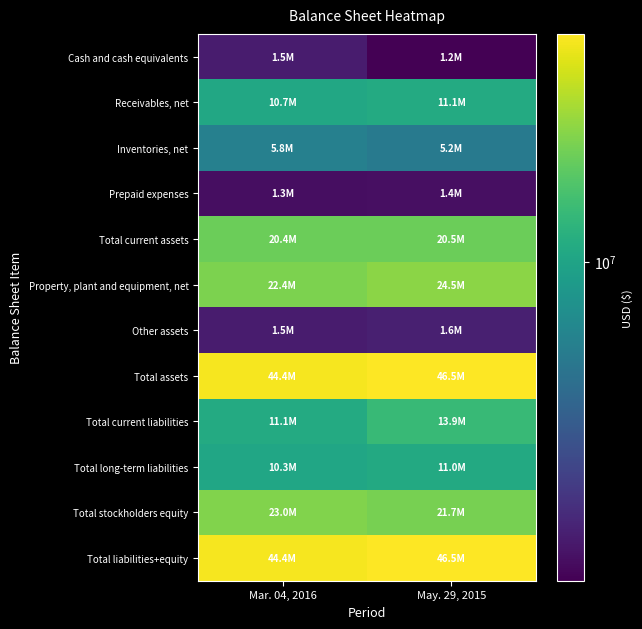

How many categories are shown in the chart?

2